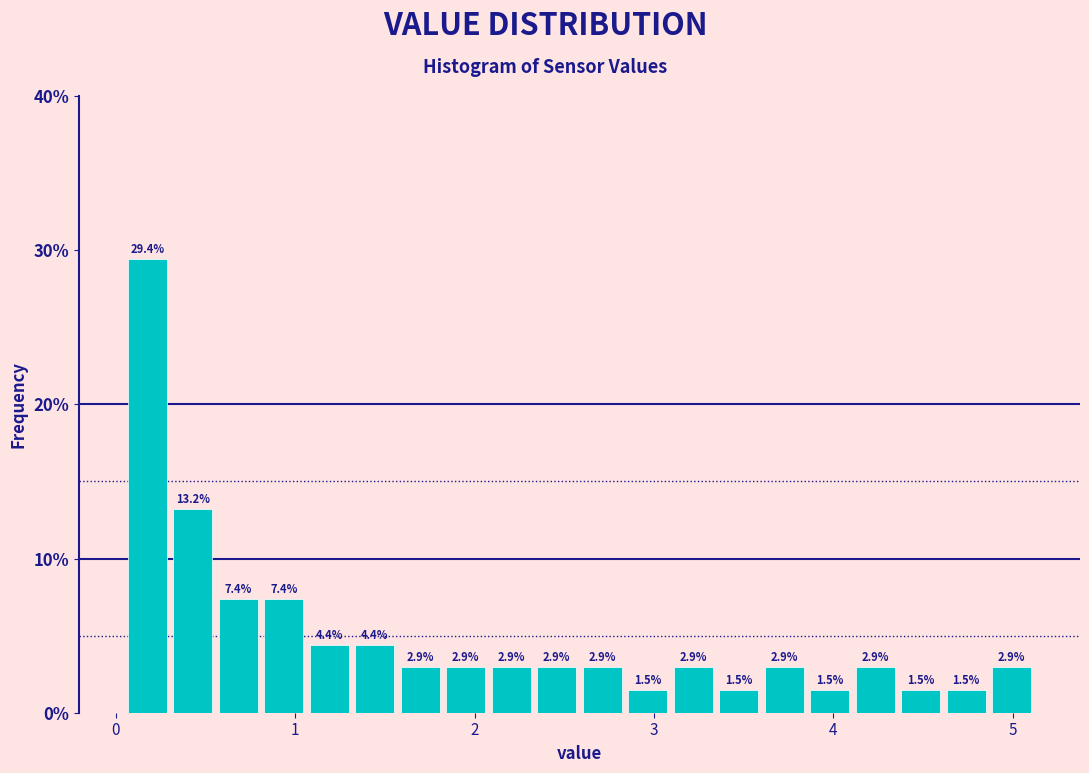

Around what value on the x-axis is the tallest bar? Give the approximate position of its centre, as read against the axis.

0.2